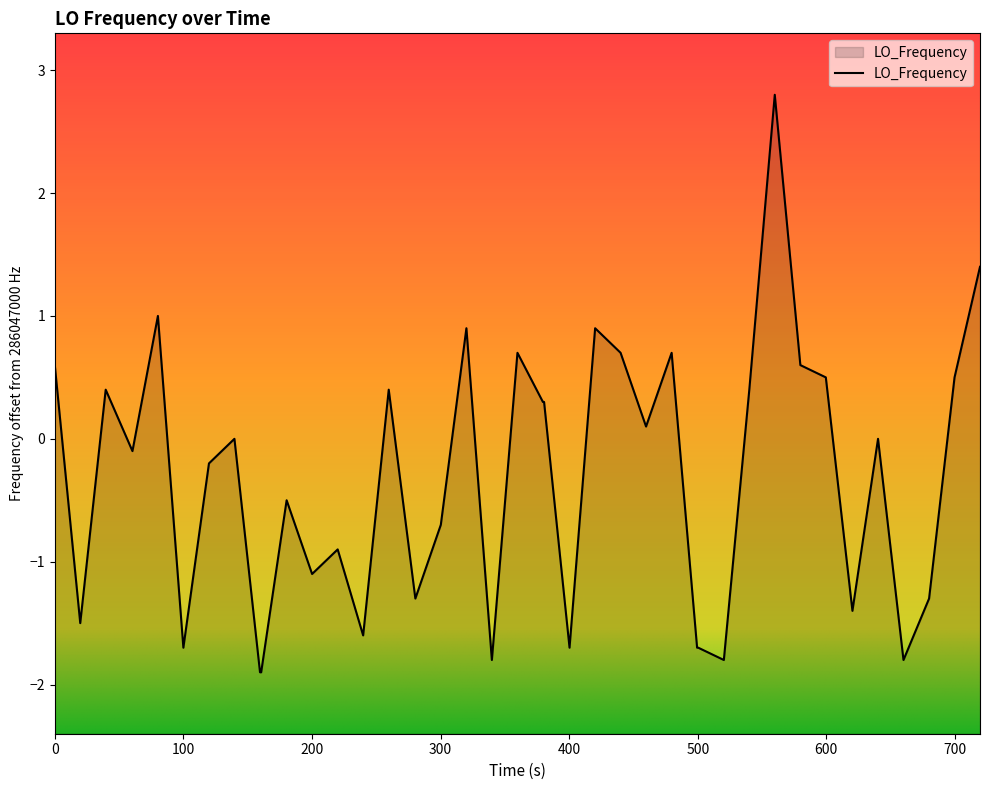

Reading right to left, transcribe all the data shown in this chart.

1.4	0.5	-1.3	-1.8	0.0	-1.4	0.5	0.6	2.8	0.4	-1.8	-1.7	-1.7	0.7	0.1	0.7	0.9	-1.7	0.3	0.3	0.7	-1.8	0.9	-0.7	-1.3	0.4	-1.6	-0.9	-1.1	-0.5	-1.9	-1.9	0.0	-0.2	-1.7	1.0	-0.1	0.4	-1.5	0.6